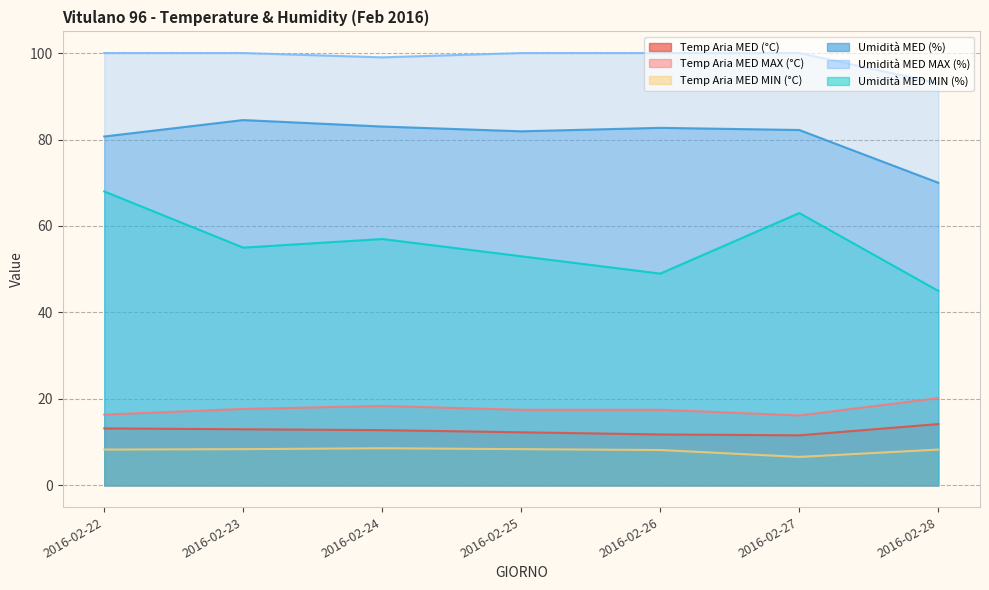

Is it true that Temp Aria MED (°C) equals 12.3 at 2016-02-25?

True